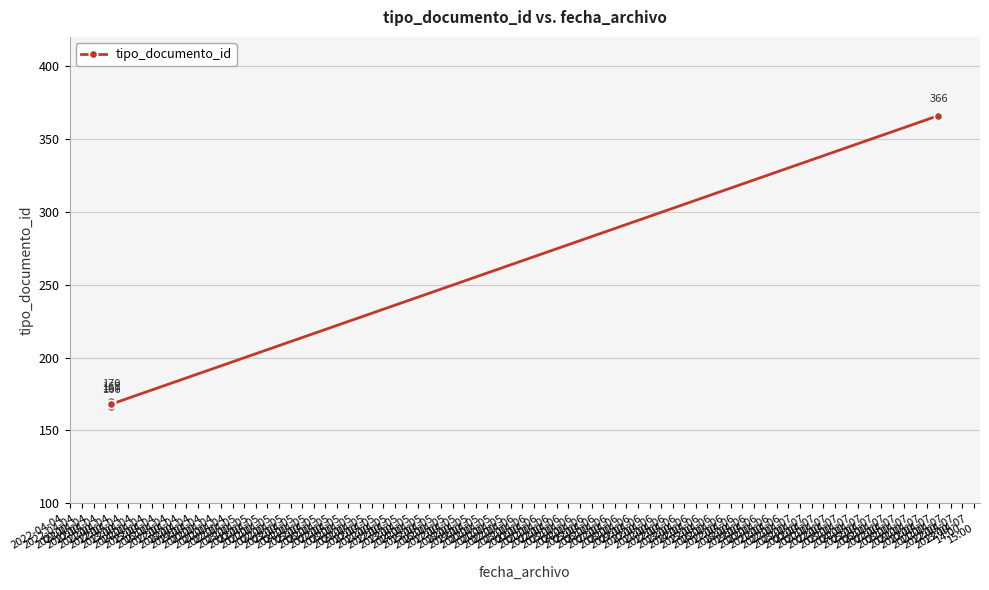

What is the ratio of the value at 2022-04-04
10:00 to the value at 2022-04-04
13:00?

0.5